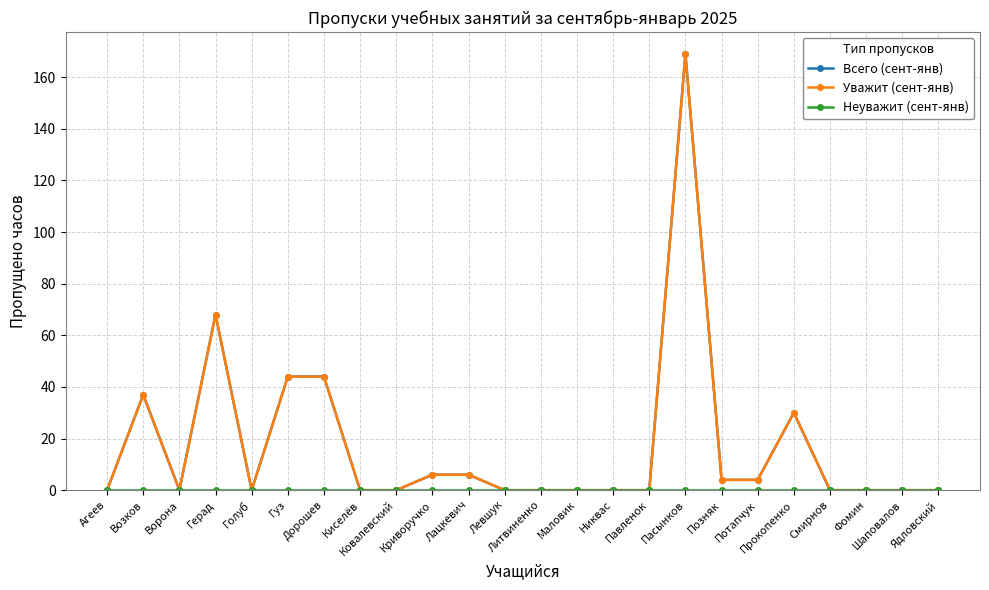

Reading right to left, list all the values displayed in this chart.

Всего (сент-янв): Ядловский=0	Шаповалов=0	Фомин=0	Смирнов=0	Прокопенко=30	Потапчук=4	Позняк=4	Пасынков=169	Павленок=0	Никвас=0	Маловик=0	Литвиненко=0	Левшук=0	Лацкевич=6	Криворучко=6	Ковалевский=0	Киселёв=0	Дорошев=44	Гуз=44	Голуб=0	Герад=68	Ворона=0	Возков=37	Агеев=0
Уважит (сент-янв): Ядловский=0	Шаповалов=0	Фомин=0	Смирнов=0	Прокопенко=30	Потапчук=4	Позняк=4	Пасынков=169	Павленок=0	Никвас=0	Маловик=0	Литвиненко=0	Левшук=0	Лацкевич=6	Криворучко=6	Ковалевский=0	Киселёв=0	Дорошев=44	Гуз=44	Голуб=0	Герад=68	Ворона=0	Возков=37	Агеев=0
Неуважит (сент-янв): Ядловский=0	Шаповалов=0	Фомин=0	Смирнов=0	Прокопенко=0	Потапчук=0	Позняк=0	Пасынков=0	Павленок=0	Никвас=0	Маловик=0	Литвиненко=0	Левшук=0	Лацкевич=0	Криворучко=0	Ковалевский=0	Киселёв=0	Дорошев=0	Гуз=0	Голуб=0	Герад=0	Ворона=0	Возков=0	Агеев=0